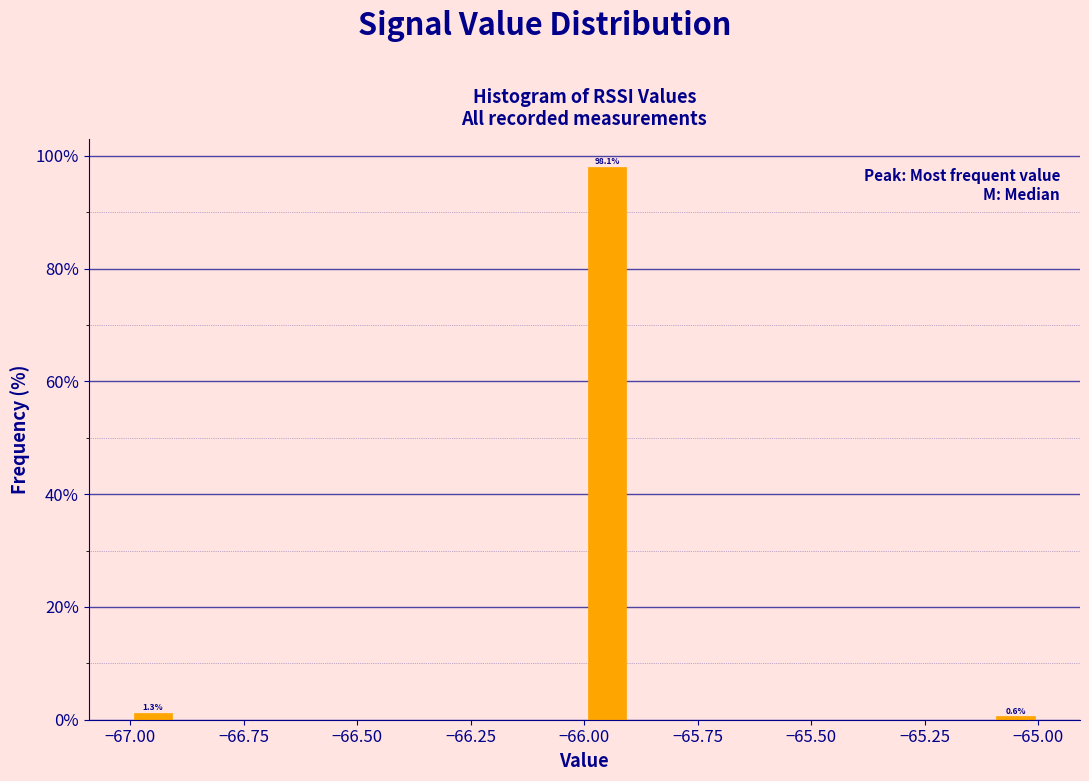

Read against the x-axis, roughly where is the centre of the tallest bar?

-65.95